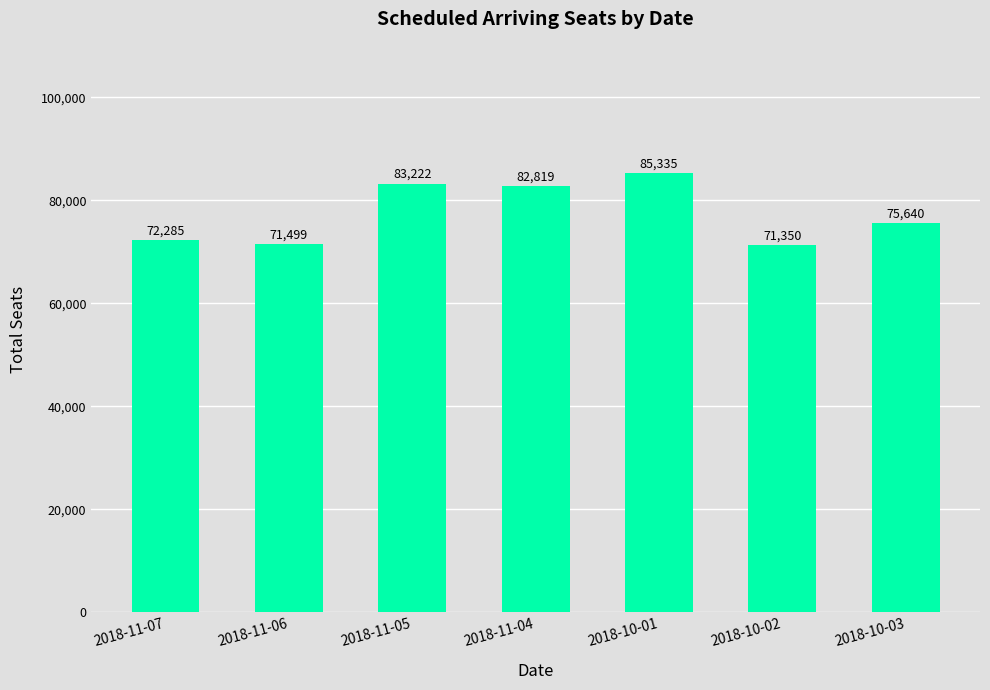

How many bars are there in total?

7